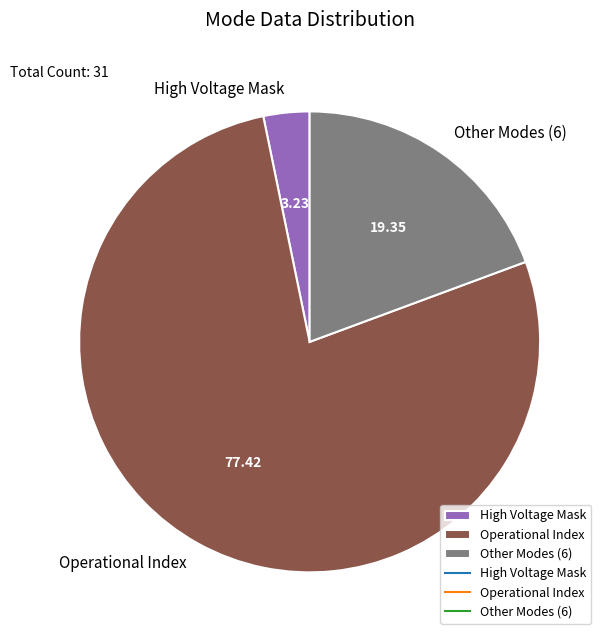

Which category has the biggest portion of the pie?

Operational Index